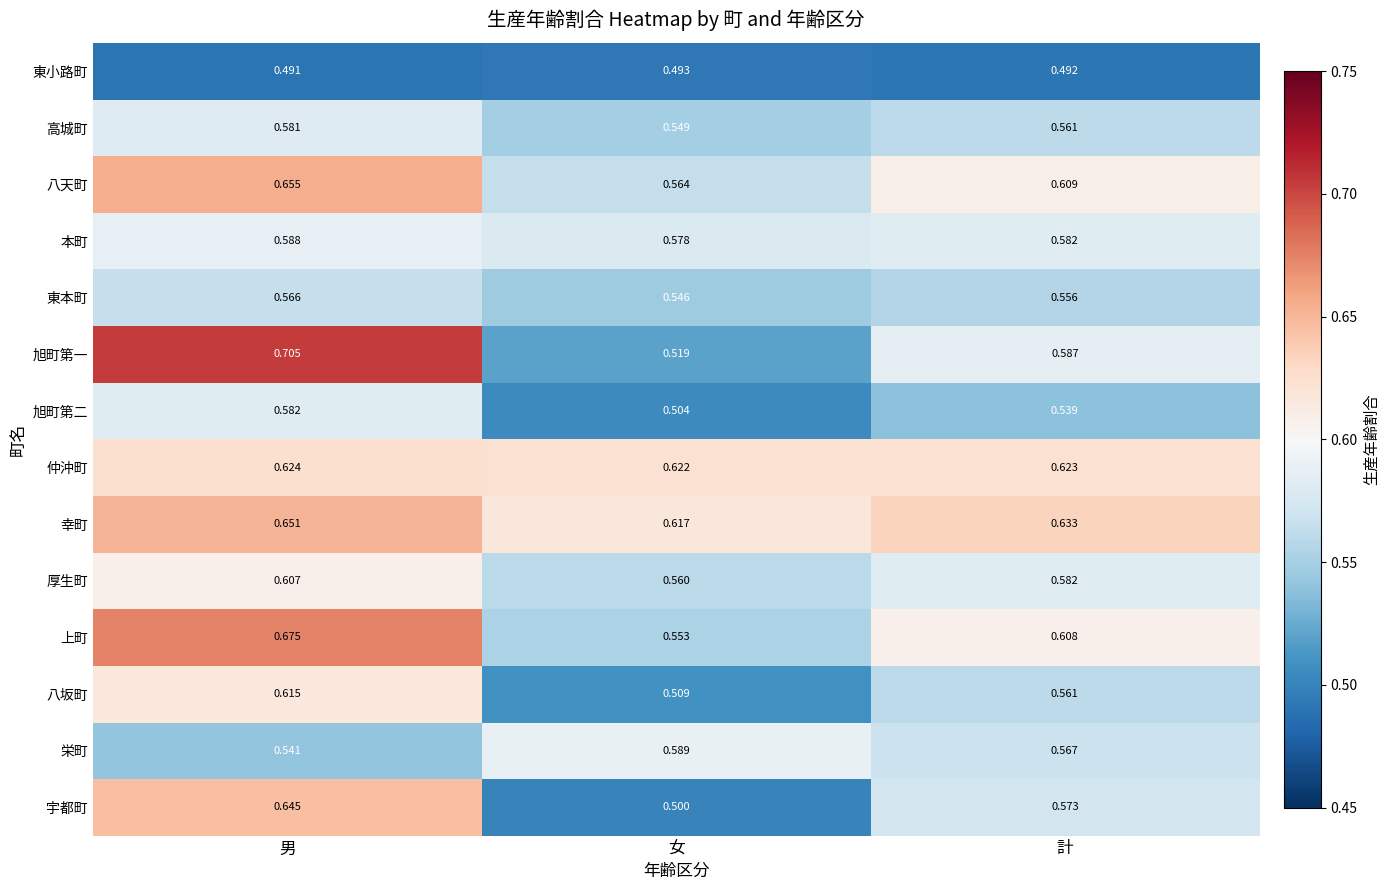

List the labels in order of 東本町 value, largest first.

男, 計, 女